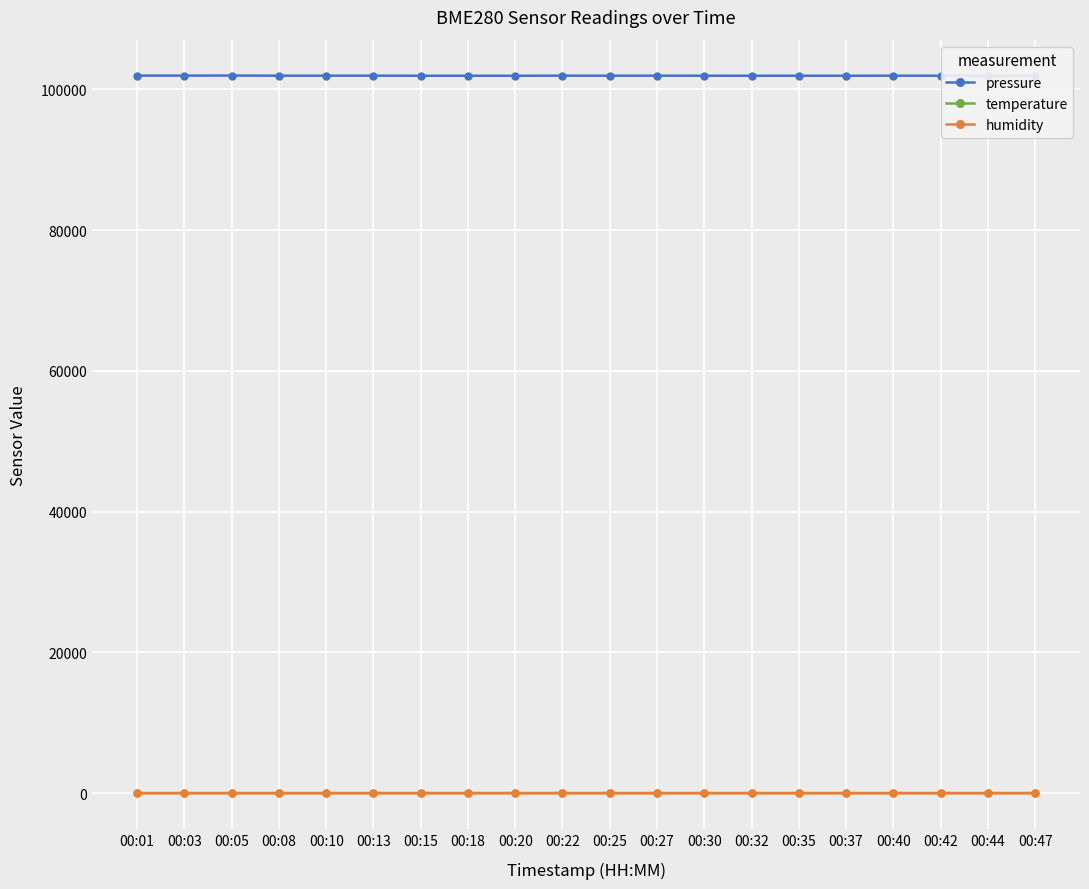

At how many categories does at least one series exceed 56657?

20